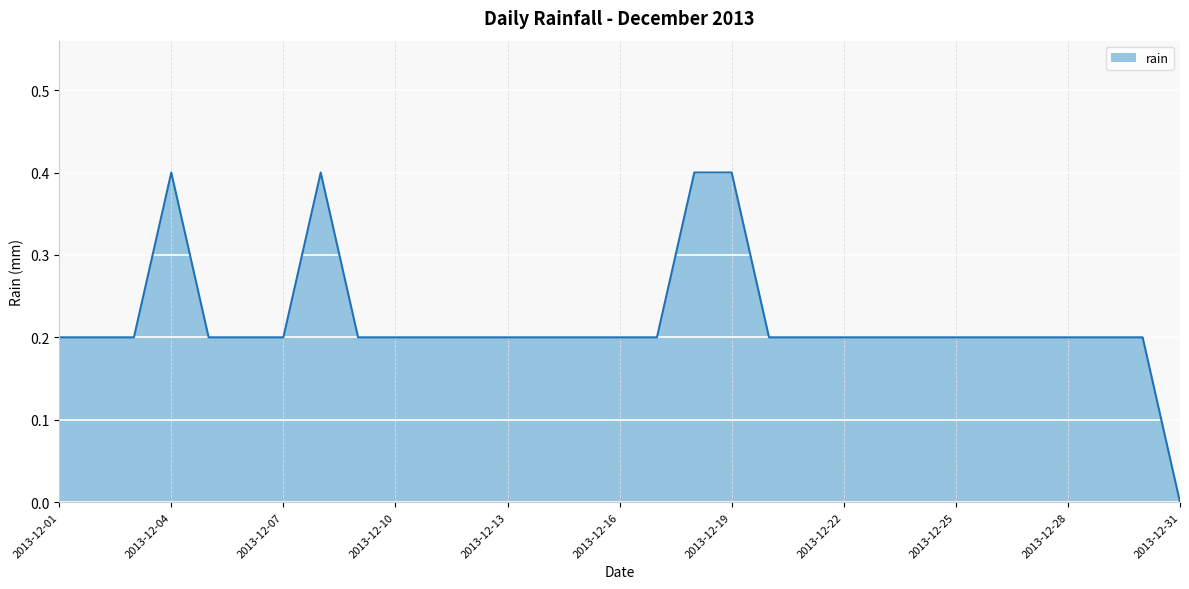

What is the difference between the maximum and minimum values?

0.4